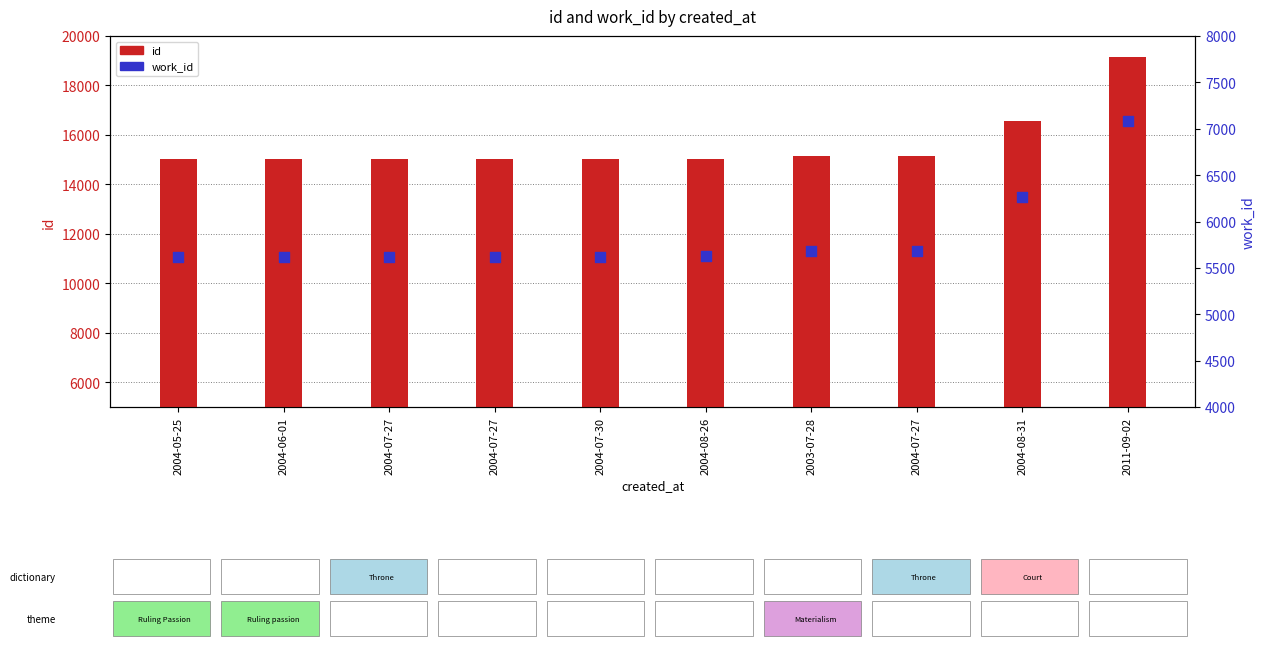

At how many categories does at least one series exceed 14436?

10